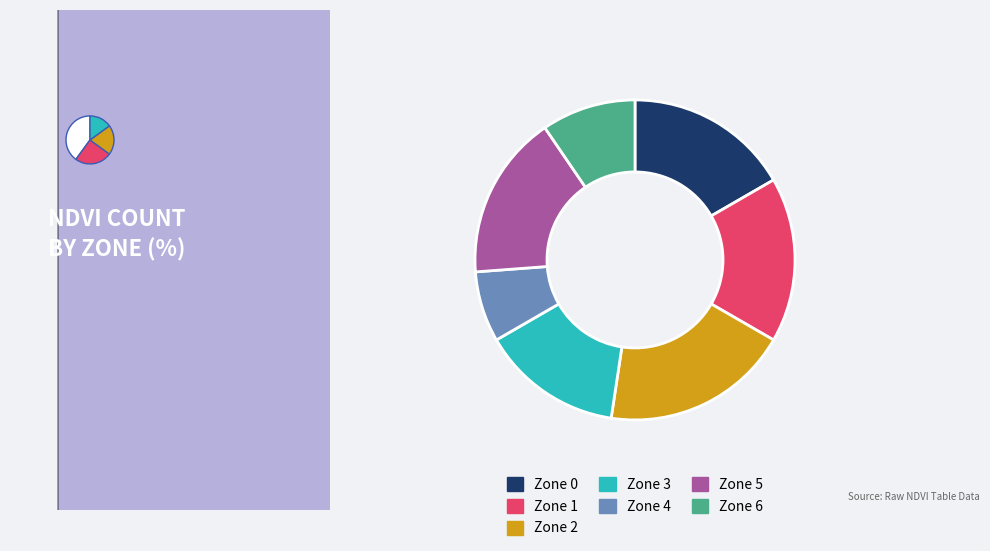

To the nearest percent, what is the difference between the largest and smallest slice percentages?

12%